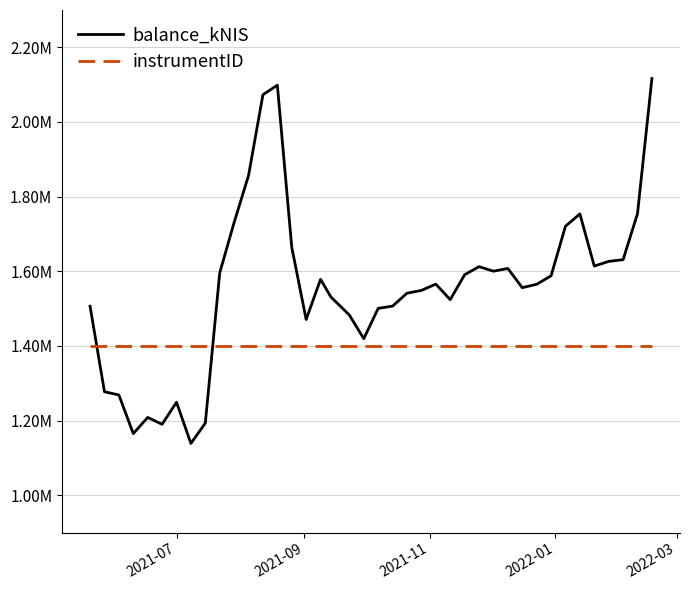

List the series in order of their overall mean, lowest first.

instrumentID, balance_kNIS